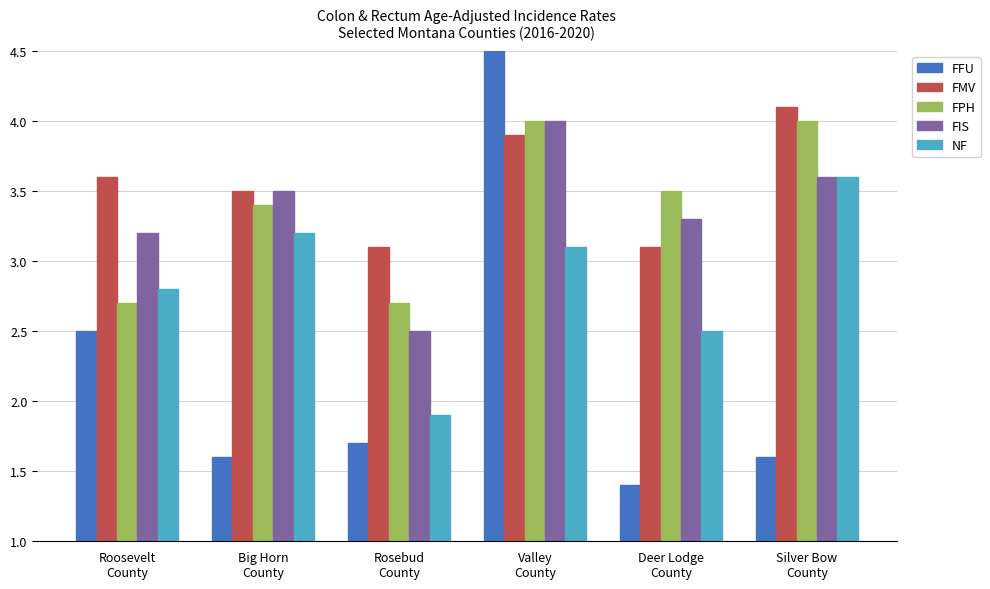

How many data points does each series have?

6